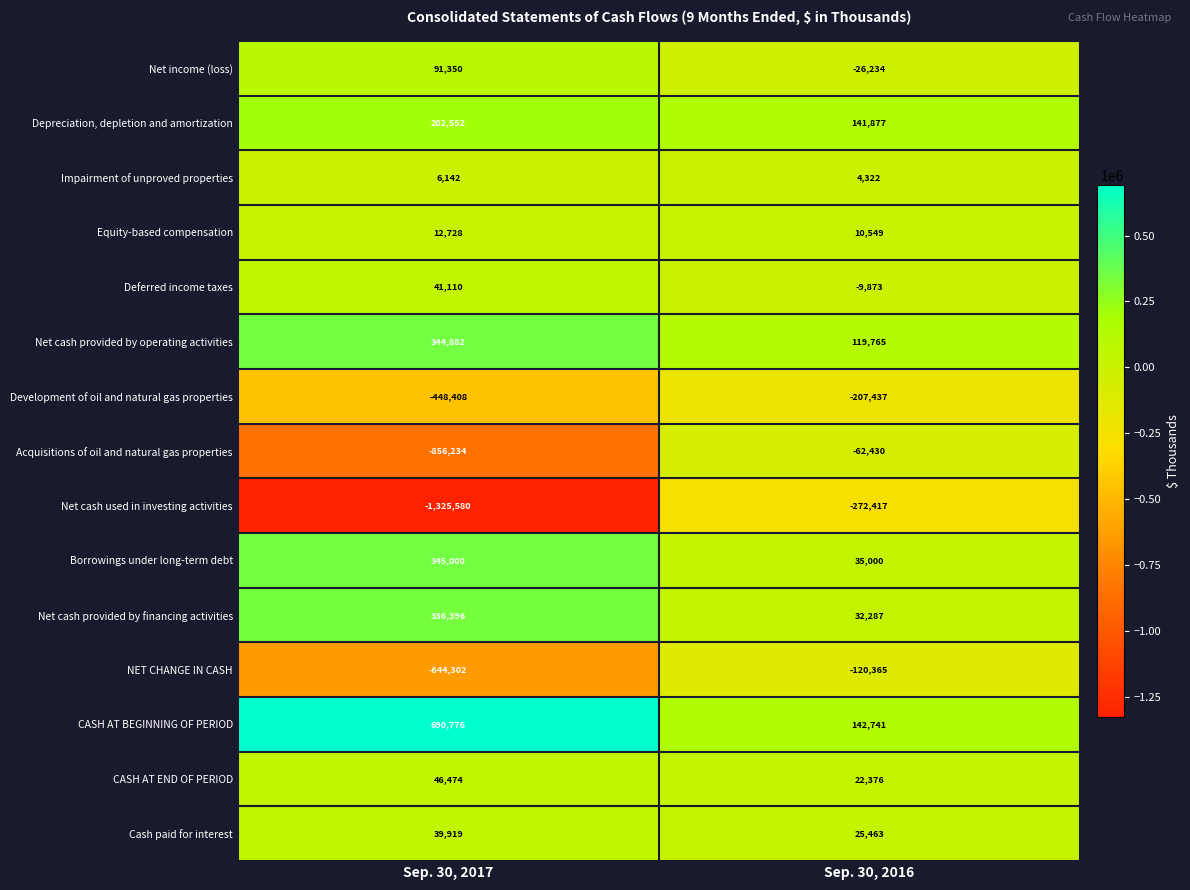

The Net cash used in investing activities series shows -56412 at Sep. 30, 2016. True or false?

False